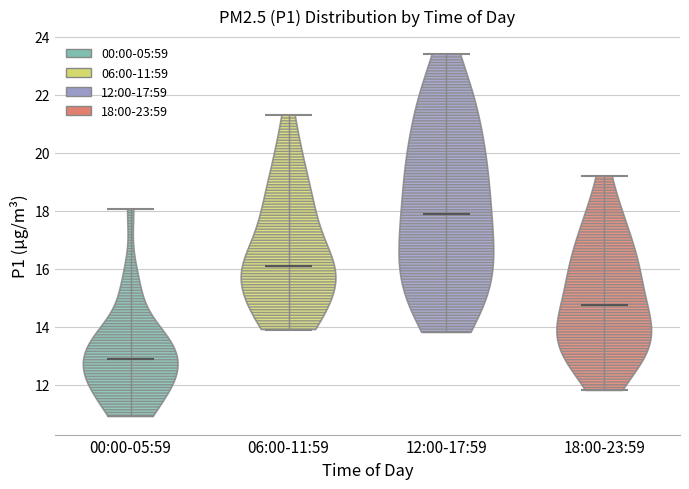

Reading left to right, read every violin against the y-axis: where its median line is, and the lowest and highest points it reaches. The values are not printed on the chart, so give them approximately, as read against the axis.

00:00-05:59: median line 12.8, lowest point 11.0, highest point 18.0
06:00-11:59: median line 16.0, lowest point 14.0, highest point 21.4
12:00-17:59: median line 18.0, lowest point 13.8, highest point 23.4
18:00-23:59: median line 14.8, lowest point 11.8, highest point 19.2